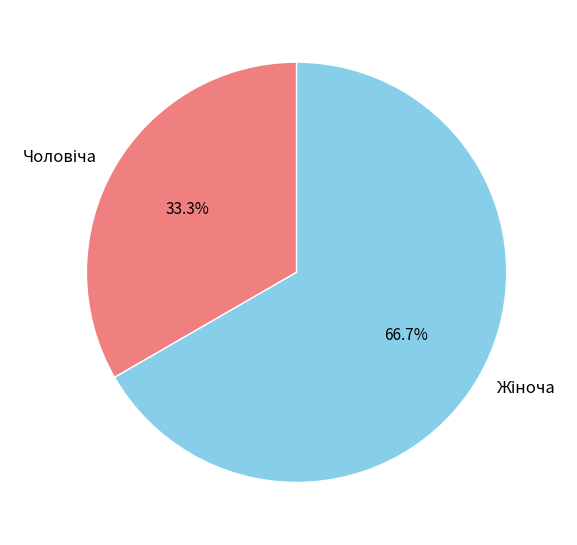

To the nearest percent, what percentage of the pie is Чоловіча?

33%